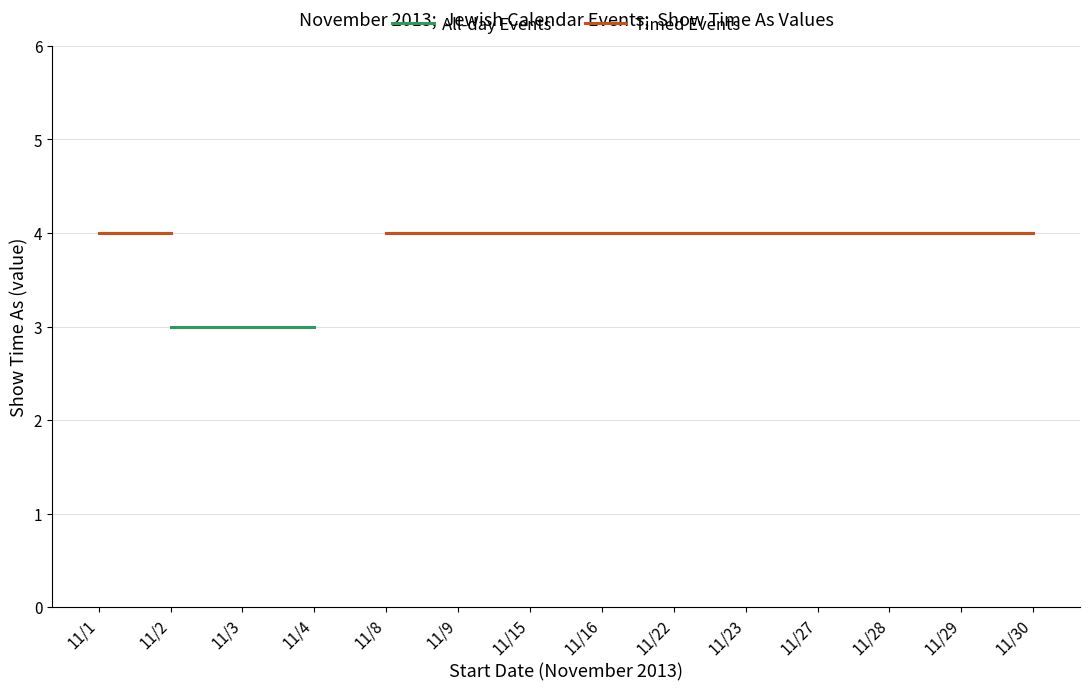

Which category has the lowest value in the Timed Events series?

11/1